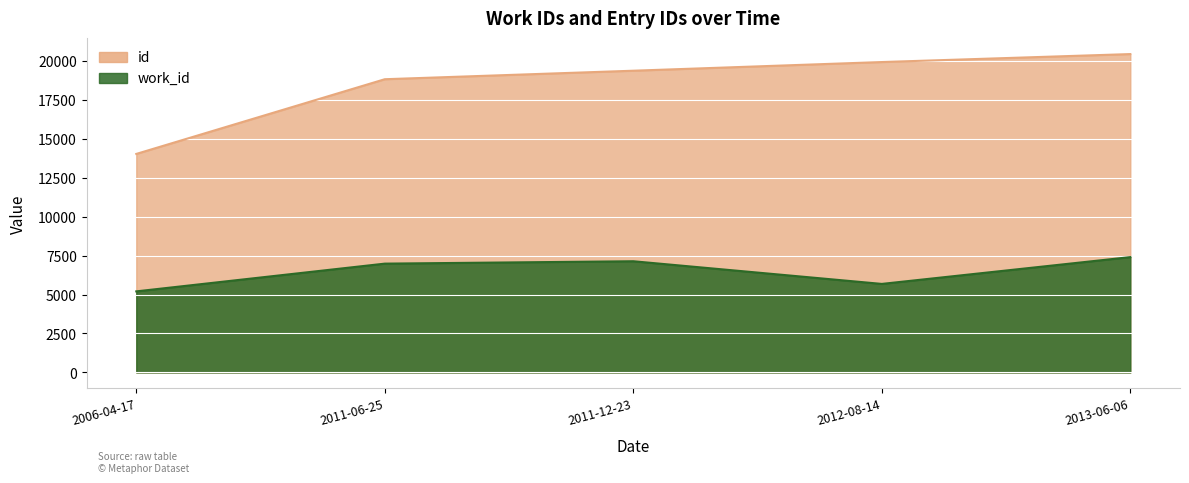

True or false: work_id has a value of 11074 at 2011-06-25.

False